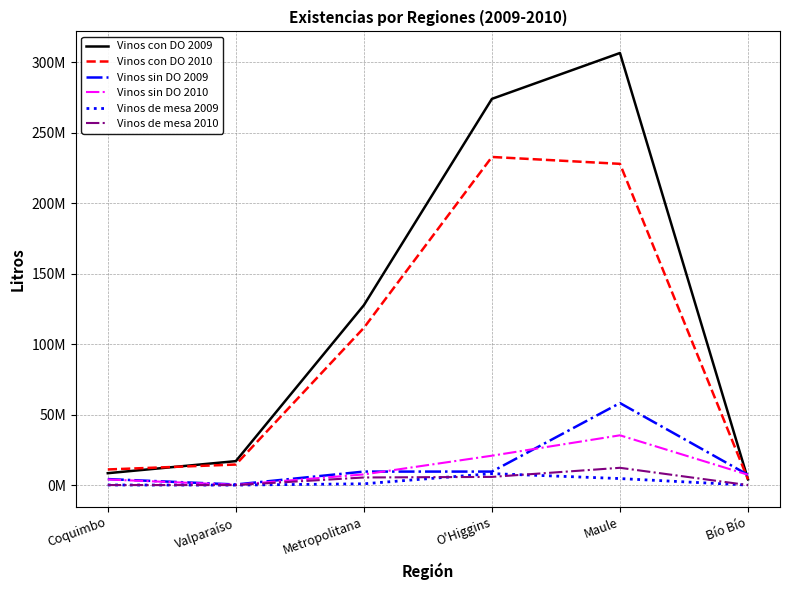

Is the value of Vinos de mesa 2010 at Metropolitana greater than the value of Vinos de mesa 2009 at Valparaíso?

Yes